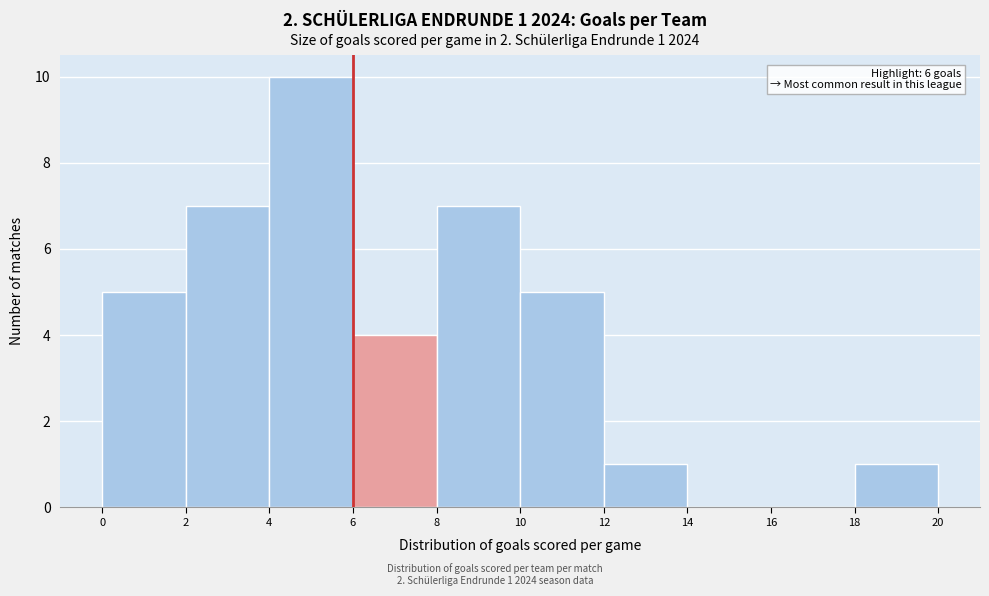

Over which range of the x-axis is the bar tallest?

4 to 6